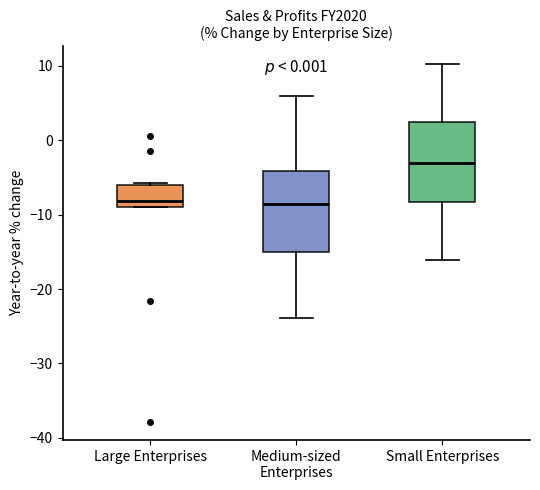

Where does the median line of the box for Medium-sized Enterprises sit on the y-axis? The values are not printed on the chart, so give them approximately, as read against the axis.

-9